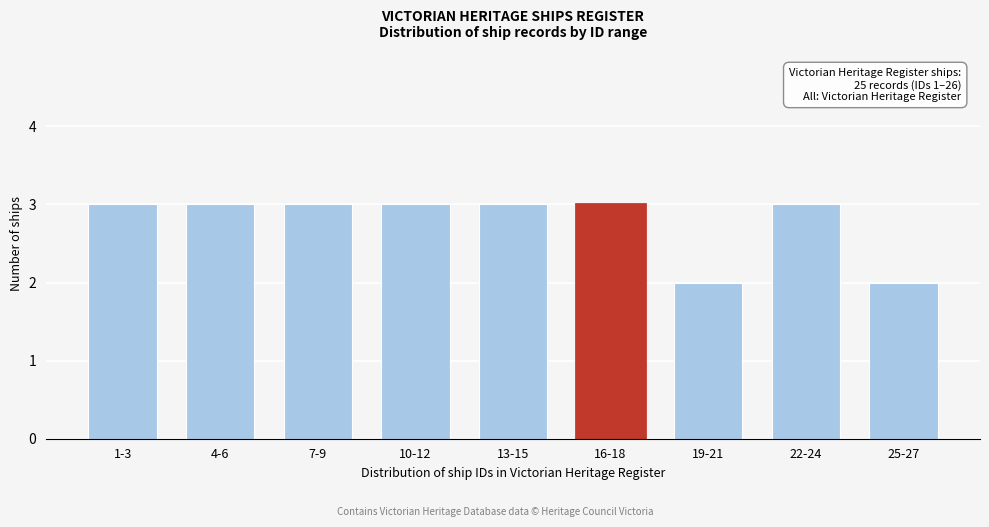

Reading left to right, what are all the values shown in this chart?

1-3=3	4-6=3	7-9=3	10-12=3	13-15=3	16-18=3	19-21=2	22-24=3	25-27=2